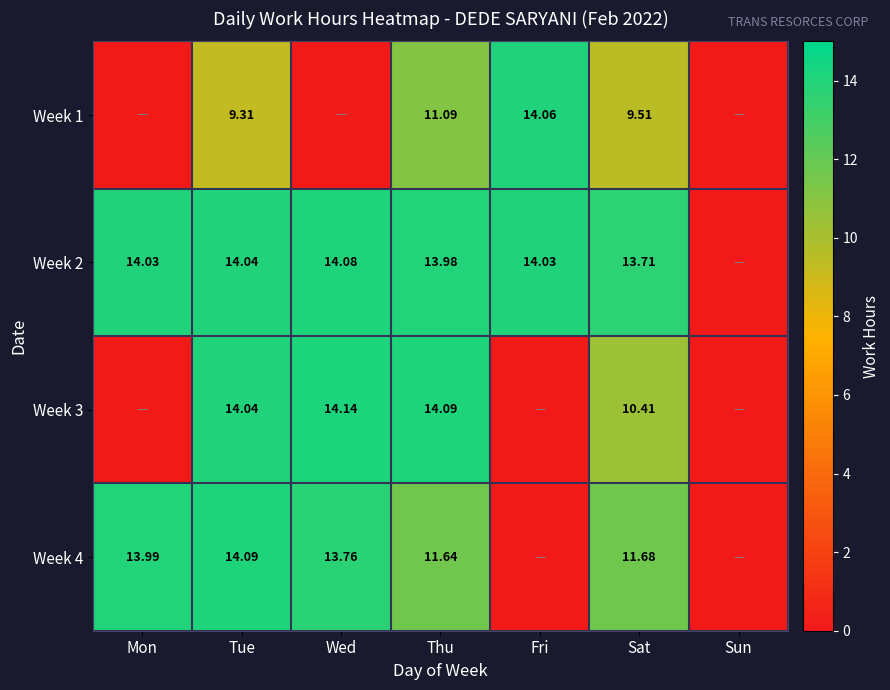

Where is Week 4 nearest to the value 7?

Thu